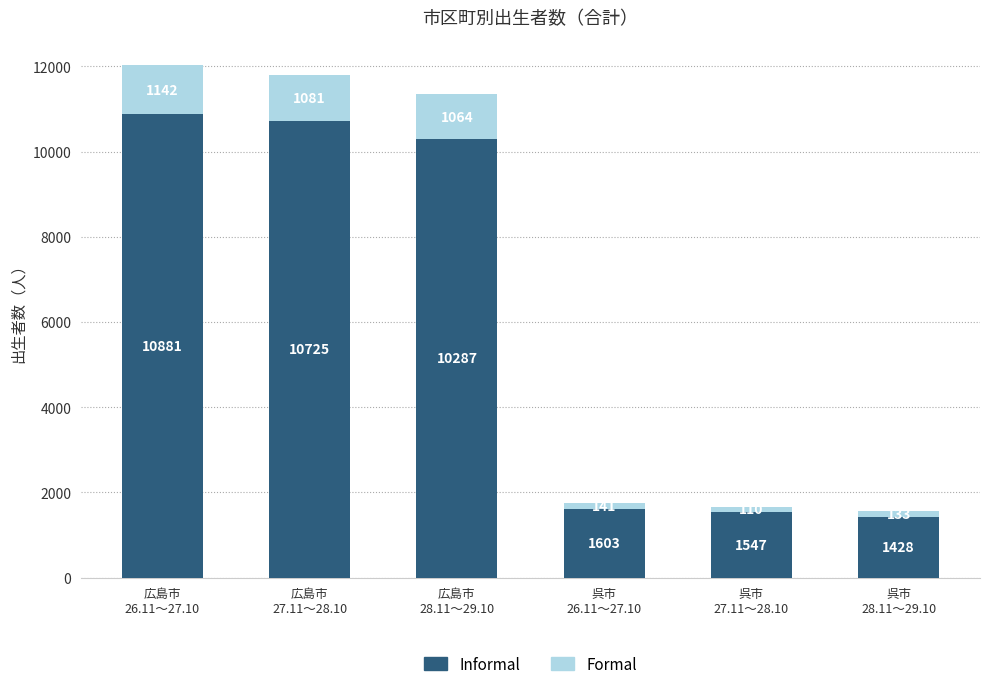

Count the number of categories in the chart.

6